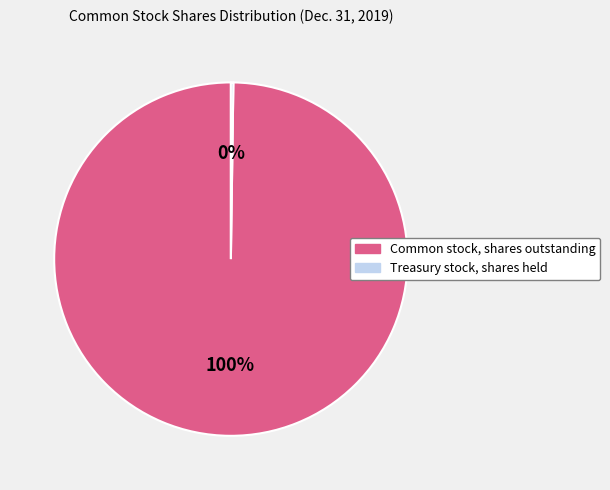

To the nearest percent, what is the difference between the largest and smallest slice percentages?

100%